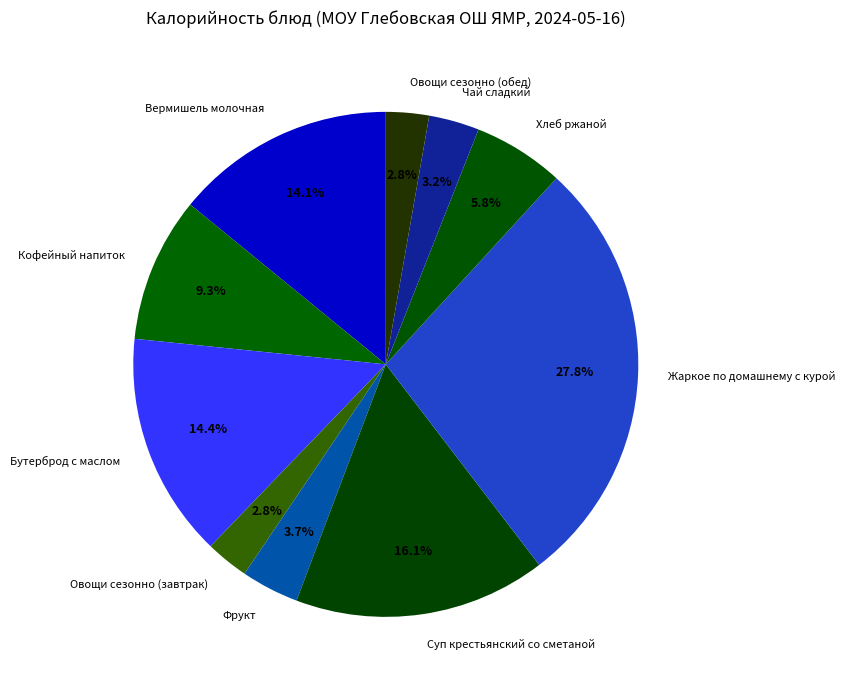

How many segments does this pie chart have?

10